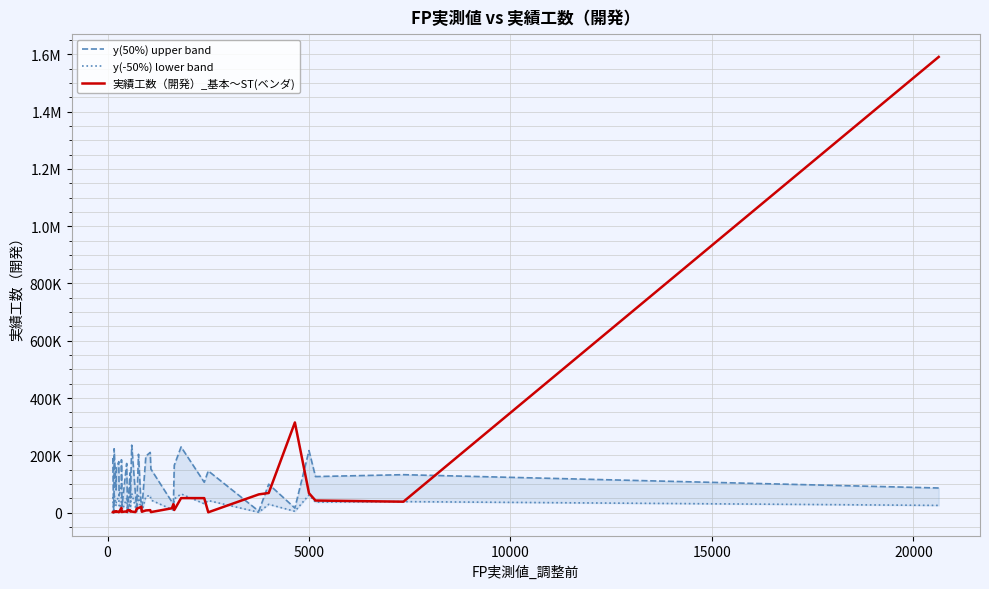

How many data points in 実績工数（開発）_基本〜ST(ベンダ) are above 8721?

20